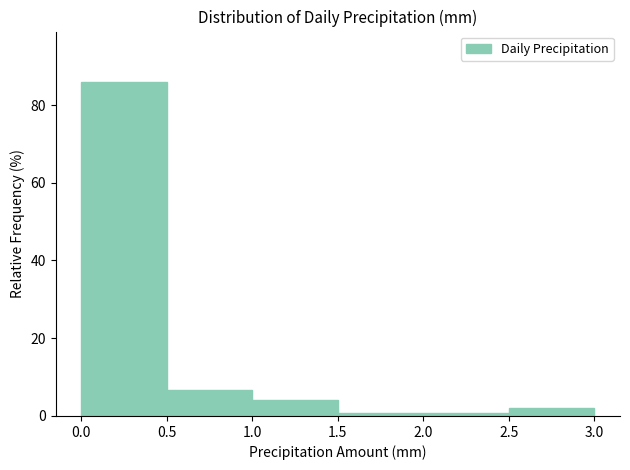

Reading left to right, list every bar in this chart as the range it spans on the x-axis followed by its height. The values are not printed on the chart, so give them approximately, as read against the axis.

0.0 to 0.5: 86
0.5 to 1.0: 6
1.0 to 1.5: 4
1.5 to 2.0: under 2
2.0 to 2.5: under 2
2.5 to 3.0: 2